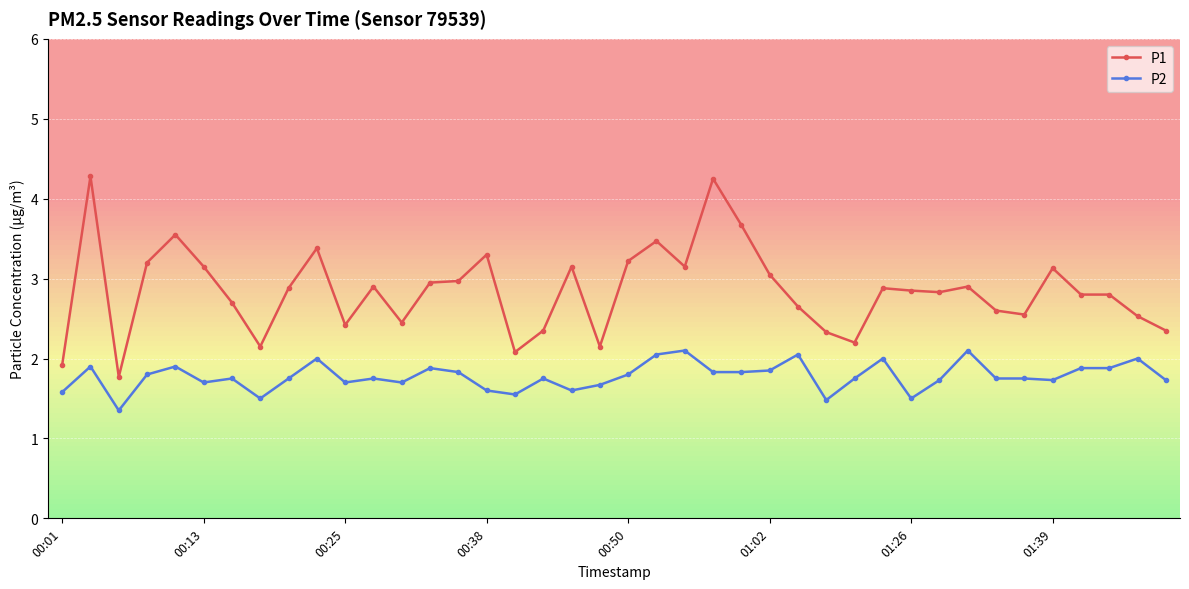

How many data points in P1 are less than 2?

2